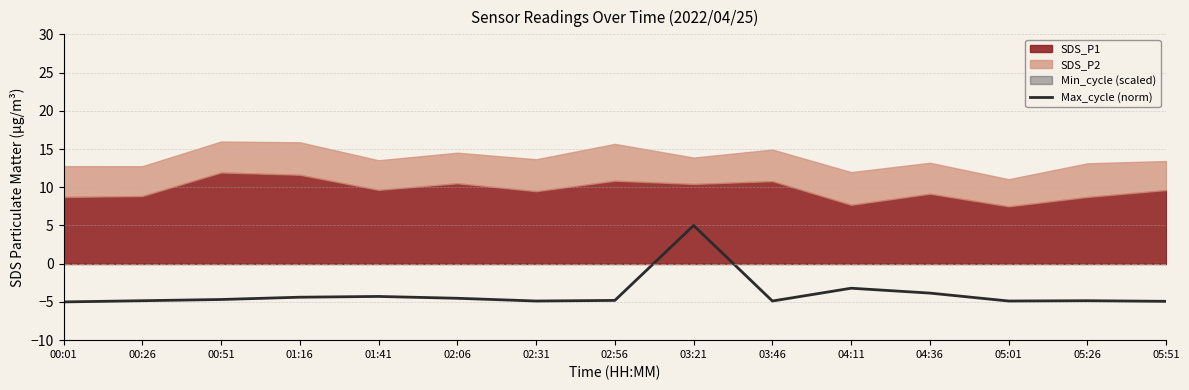

At which category does the data reach its first local valley?

02:31